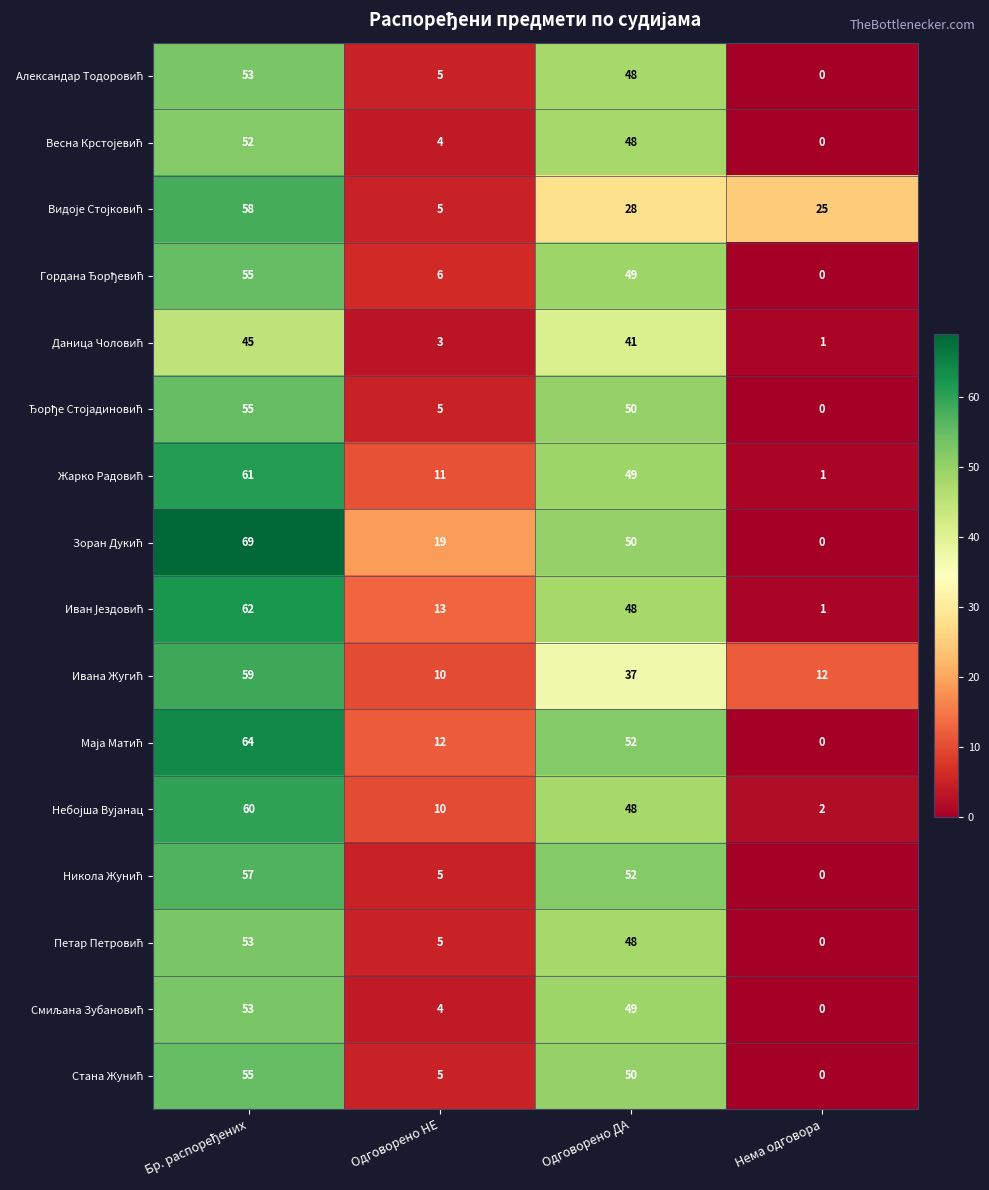

What is the difference between the highest and lowest values at Одговорено НЕ?

16